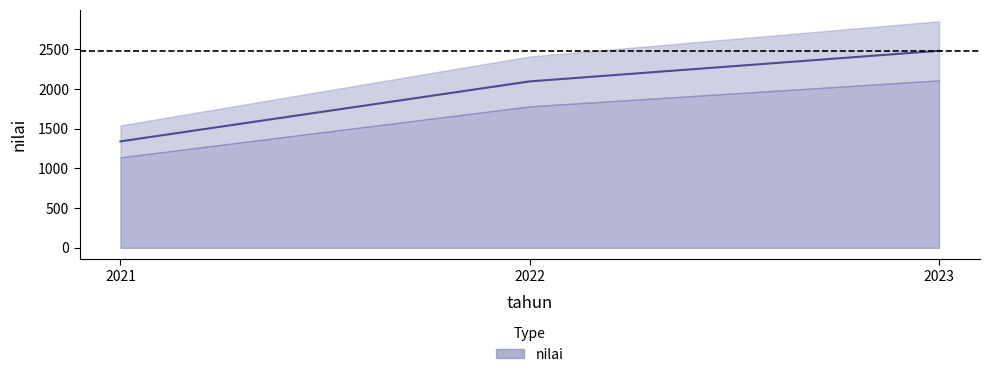

Reading left to right, extract all data points from this chart.

1340	2095	2480